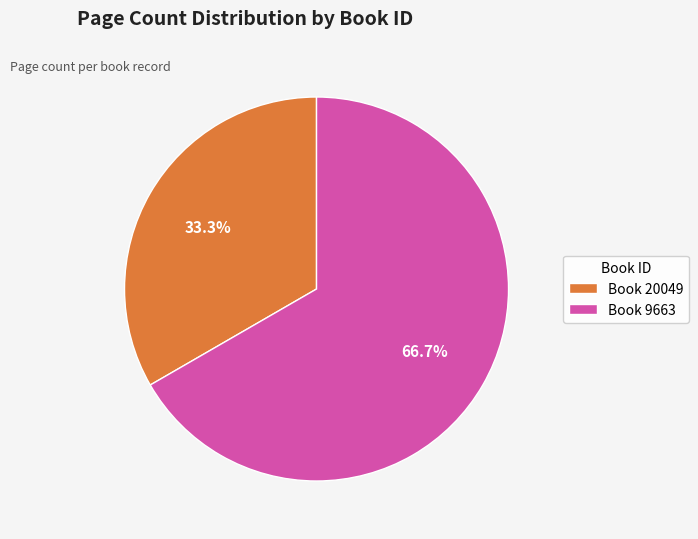

Does any single category account for the majority?

Yes